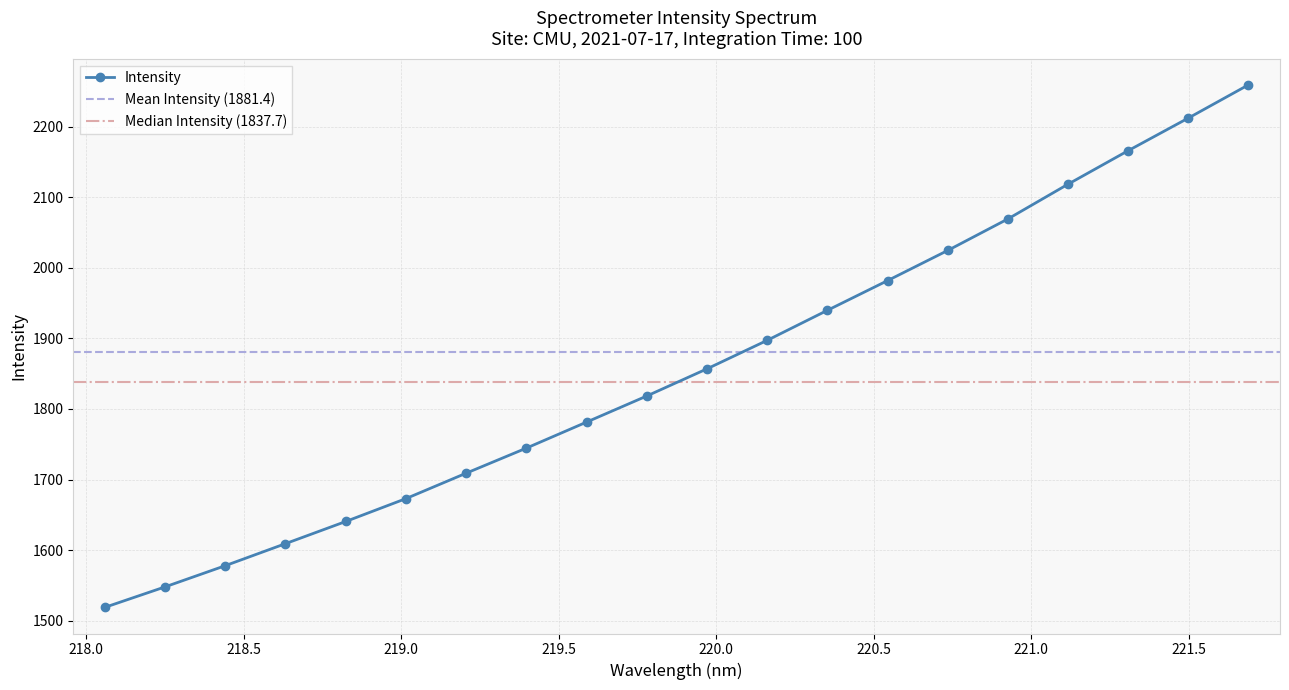

What is the difference between the maximum and second lowest values?

711.8